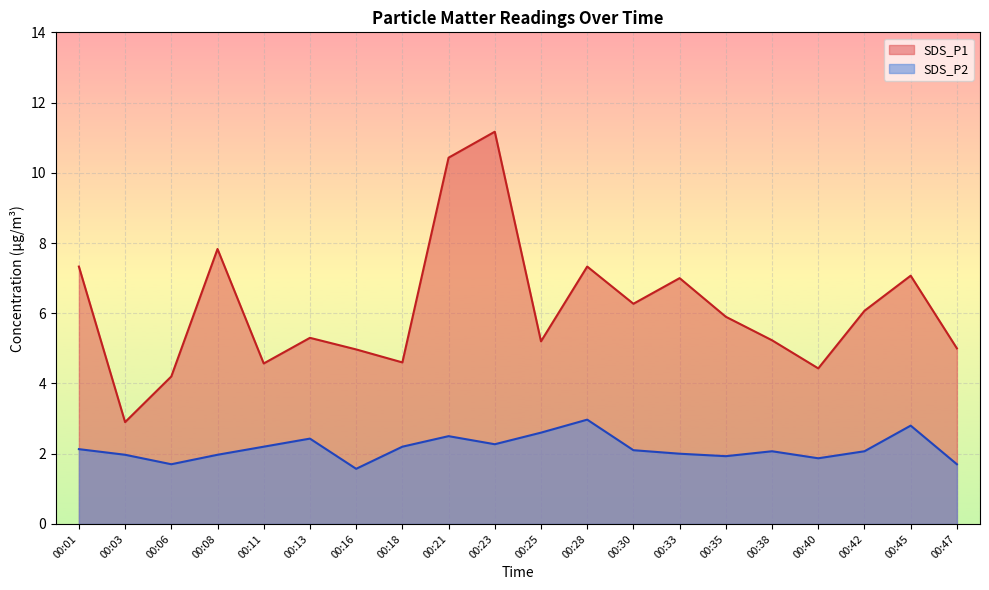

True or false: SDS_P2 and SDS_P1 intersect in this chart.

False